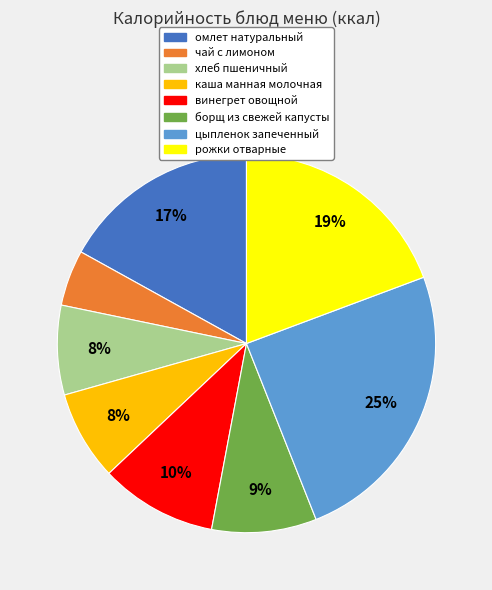

Which slice is the smallest?

чай с лимоном